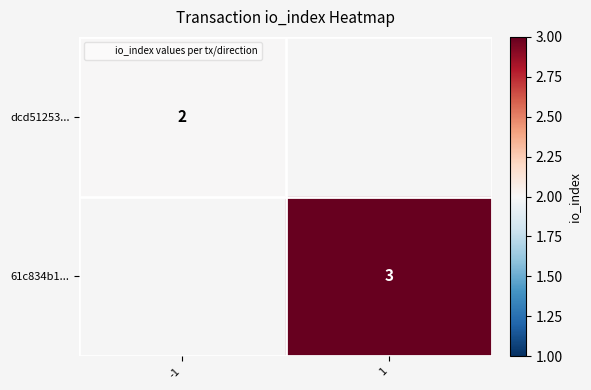

List the labels in order of dcd51253... value, largest first.

-1, 1